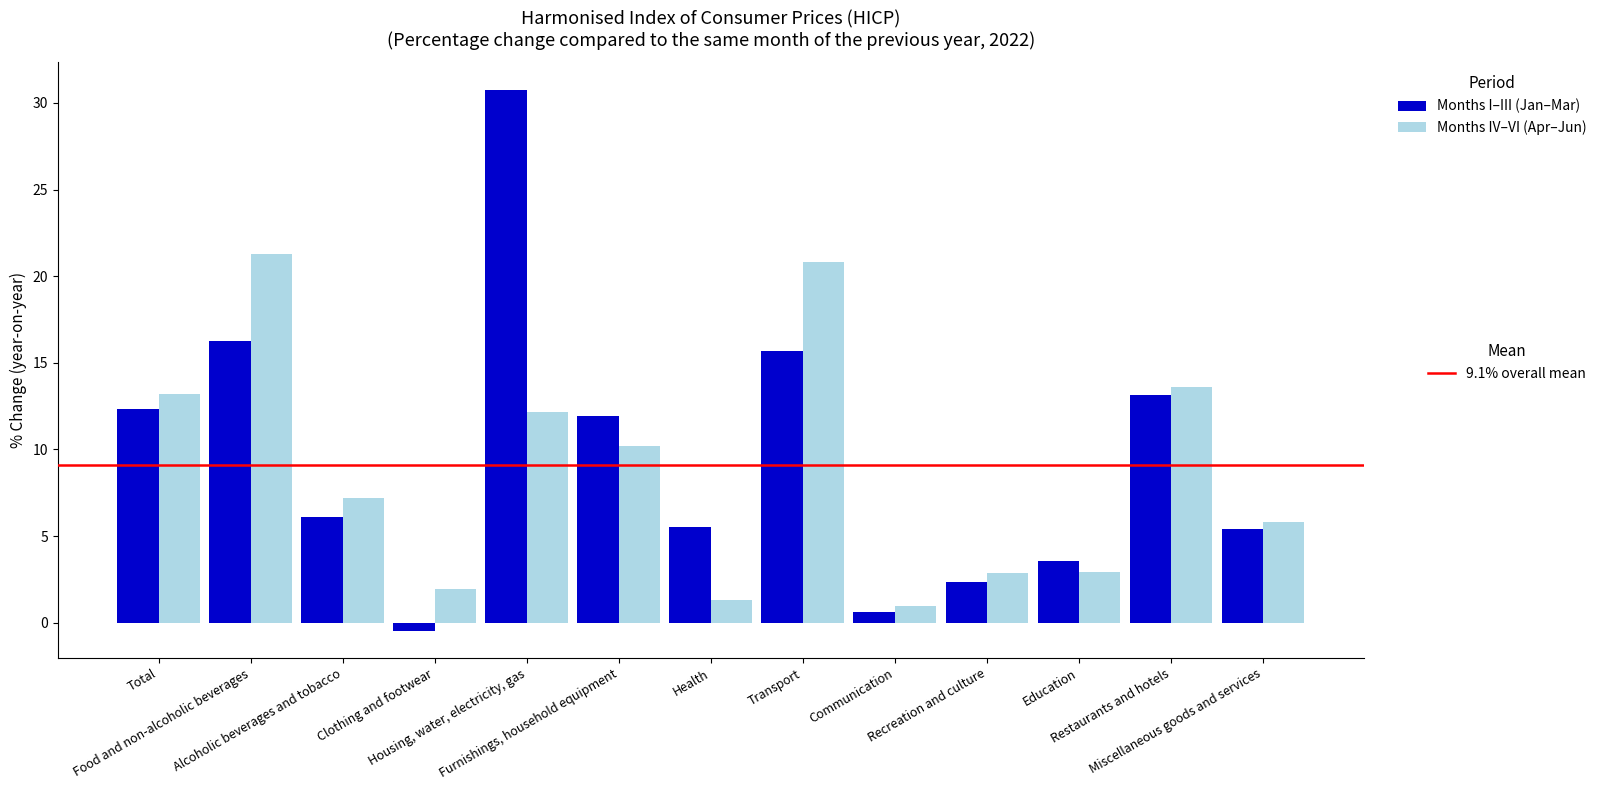

What is the greatest value displayed?

30.8